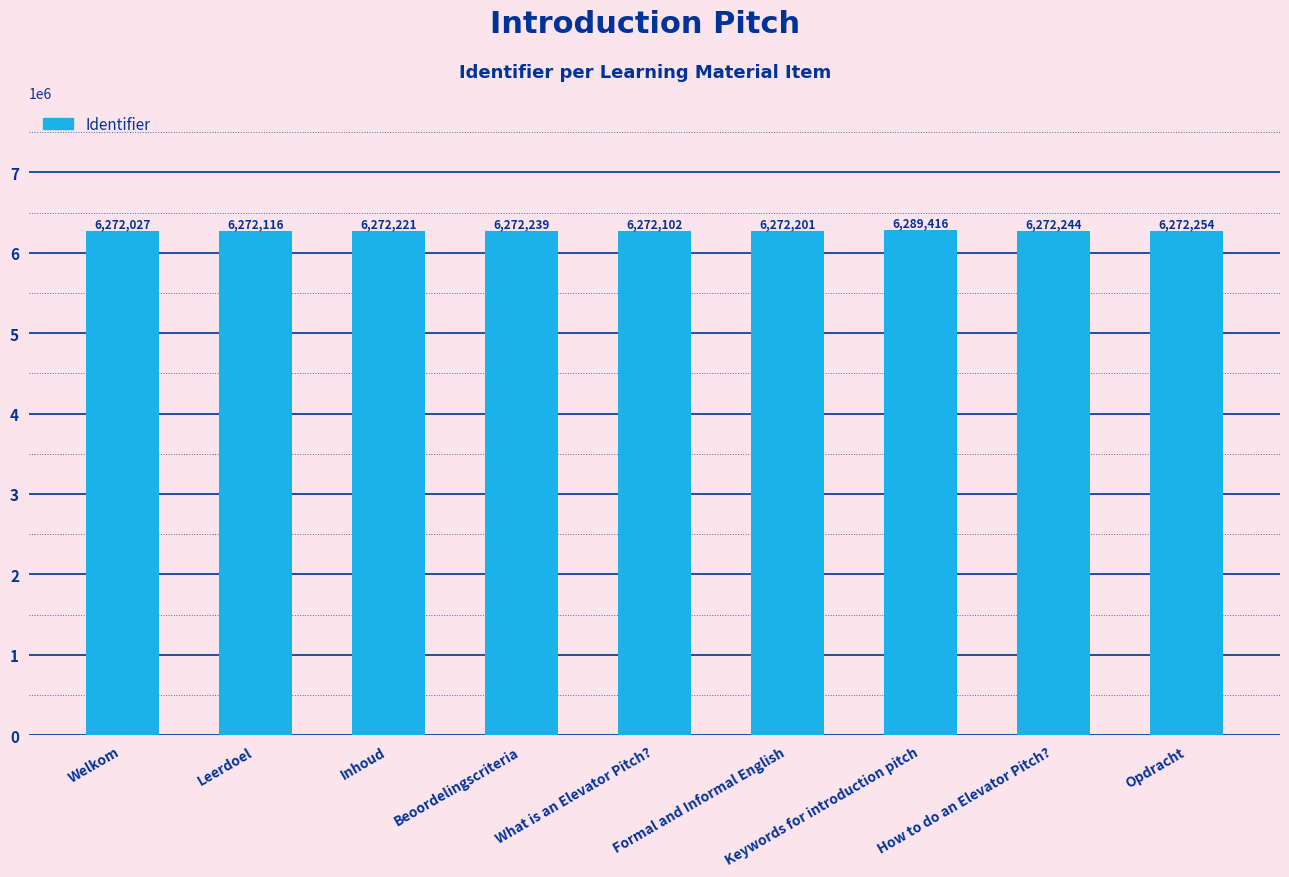

Which category has the lowest value across all series?

Welkom